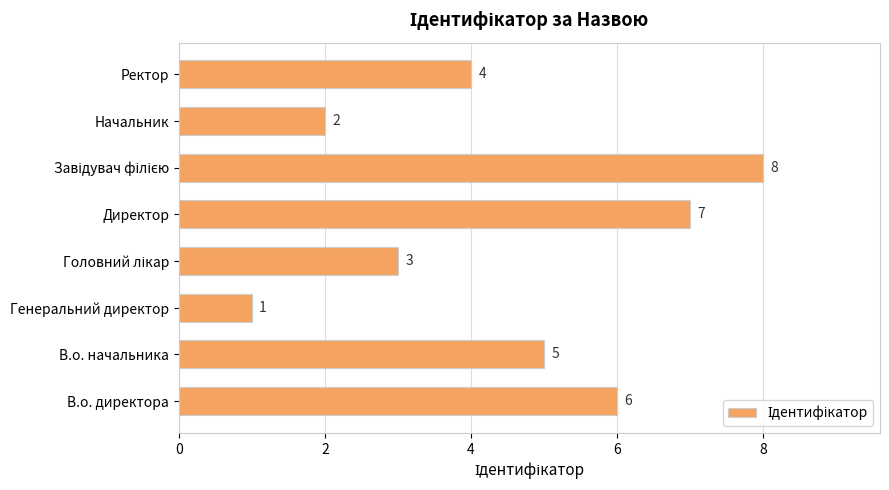

Does the chart contain stacked bars?

No